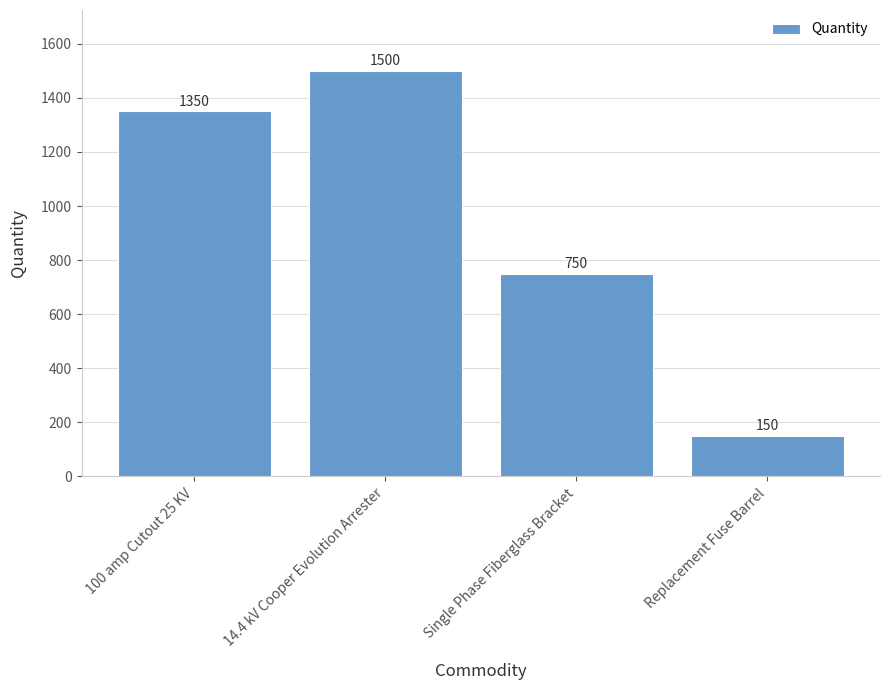

Which has a higher value, 14.4 kV Cooper Evolution Arrester or Replacement Fuse Barrel?

14.4 kV Cooper Evolution Arrester